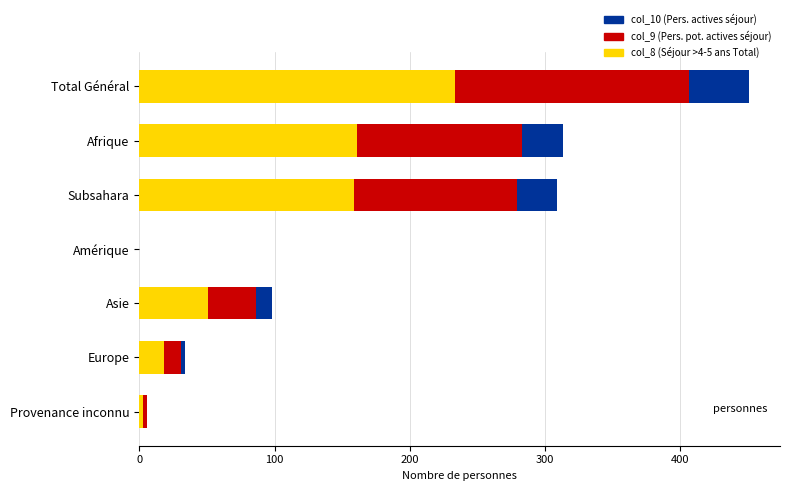

At which category is the sum across all series the highest?

Total Général